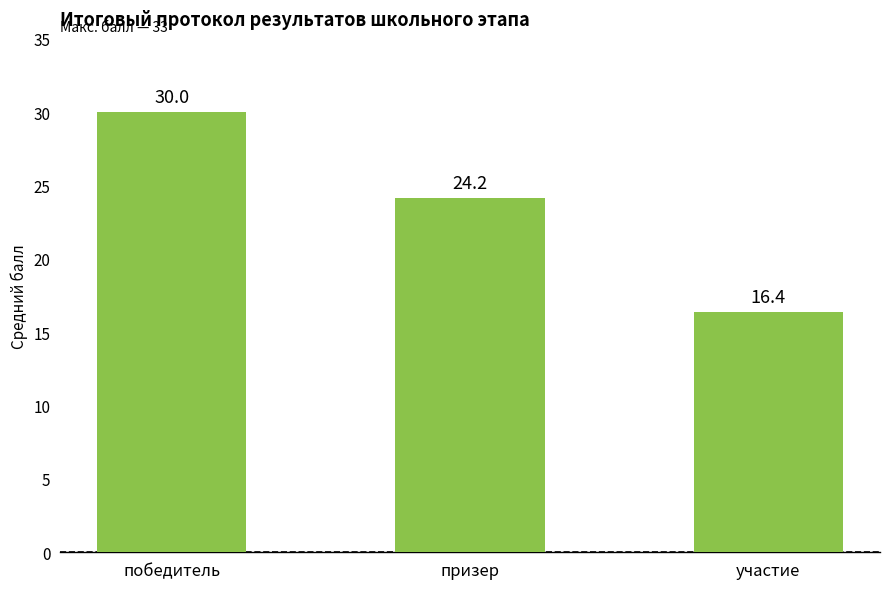

What is the label of the 1st bar from the right?

участие